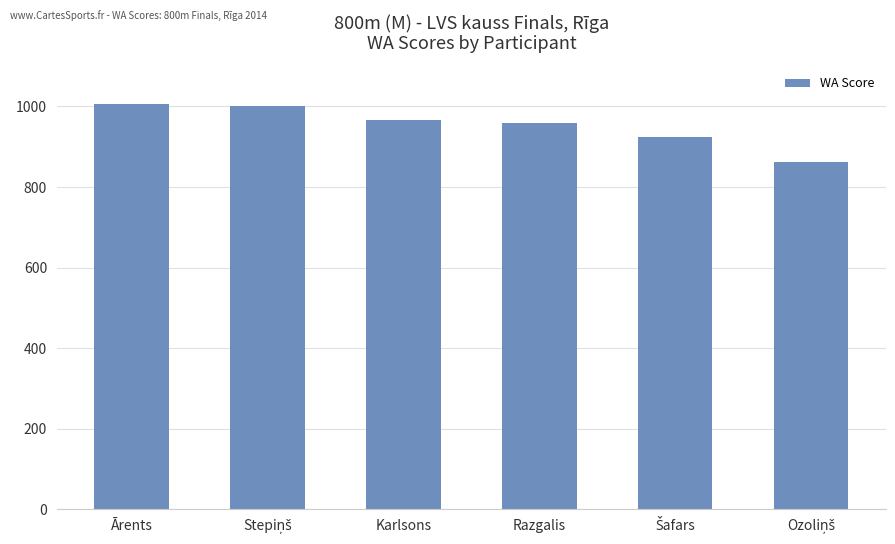

The value at Ārents is 1005. True or false?

True